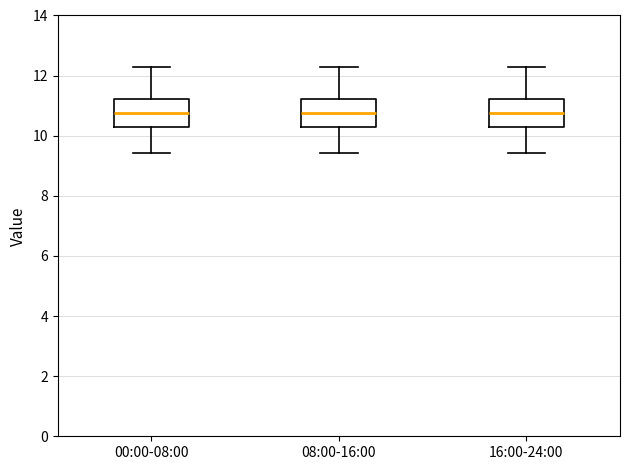

Where does the median line of the box for 16:00-24:00 sit on the y-axis? The values are not printed on the chart, so give them approximately, as read against the axis.

10.8